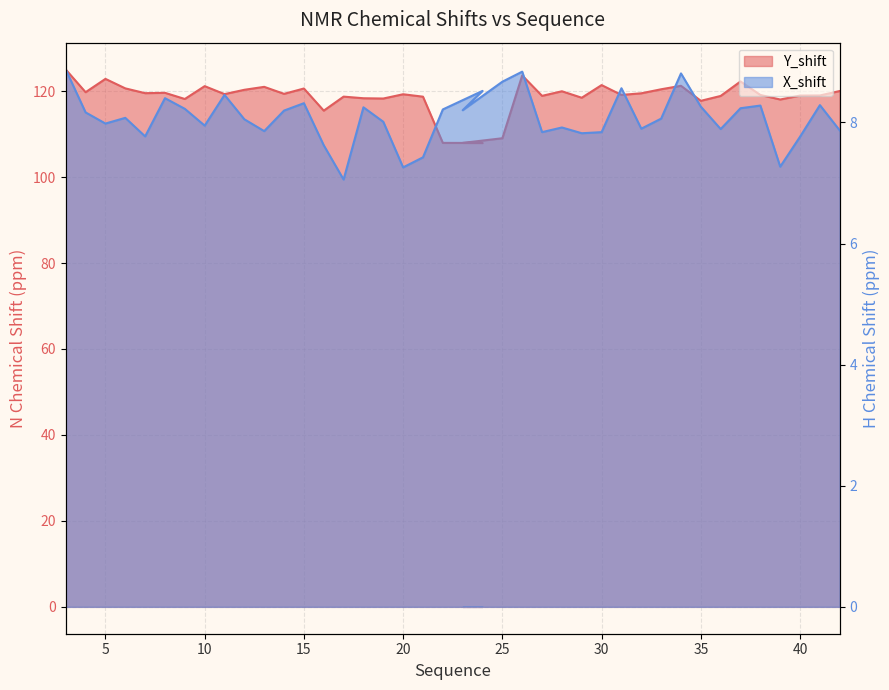

In X_shift, how many points are higher than both neighbors (excluding endpoints)?

12